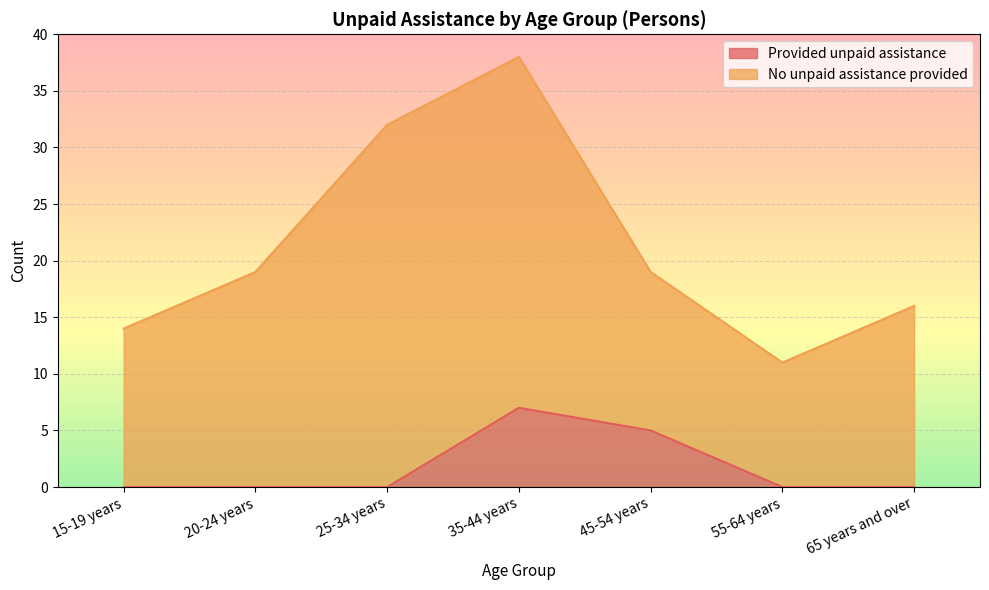

How many data points does each series have?

7